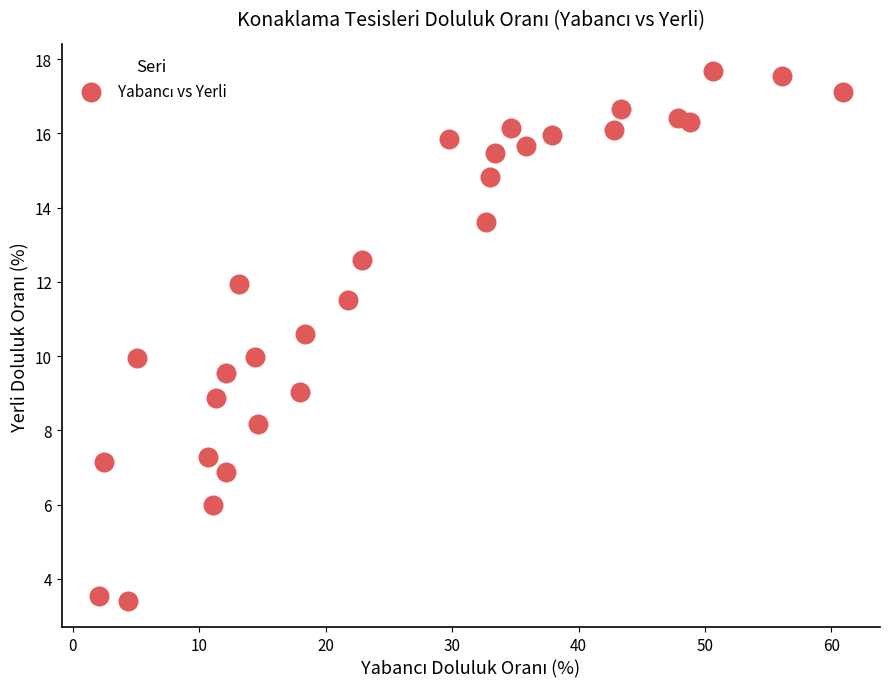

What is the range of Y values (max minus min)?

14.3